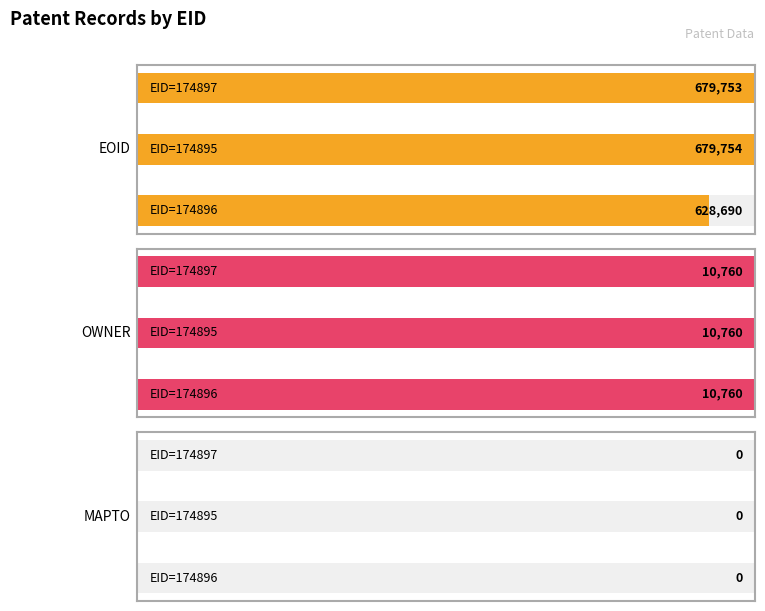

Is the value of EOID at 174897 greater than the value of MAPTO at 174896?

Yes